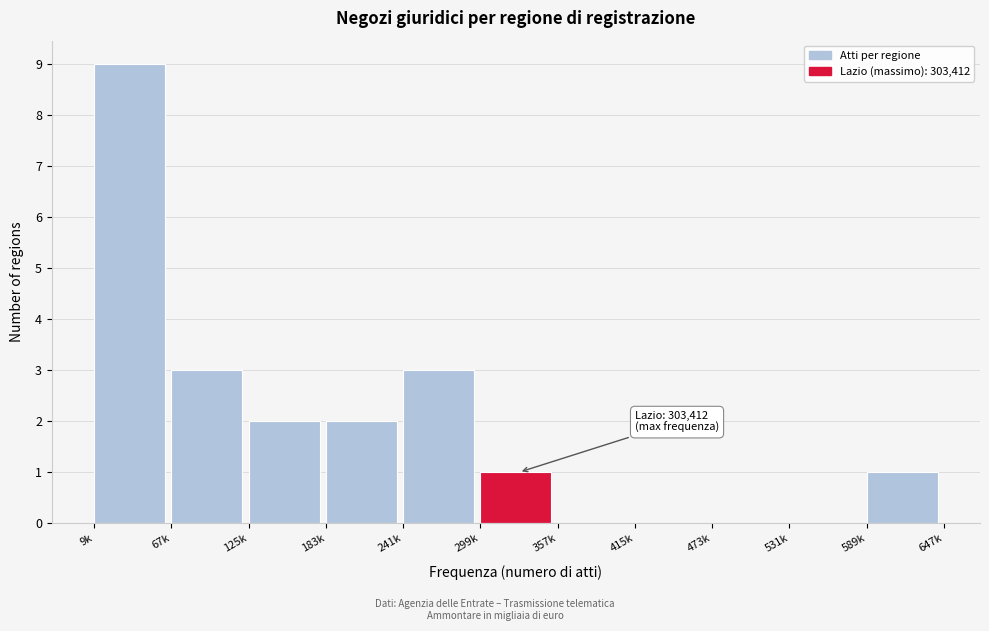

Reading right to left, what are all the values shown in this chart?

589k=1	531k=0	473k=0	415k=0	357k=0	299k=1	241k=3	183k=2	125k=2	67k=3	9k=9